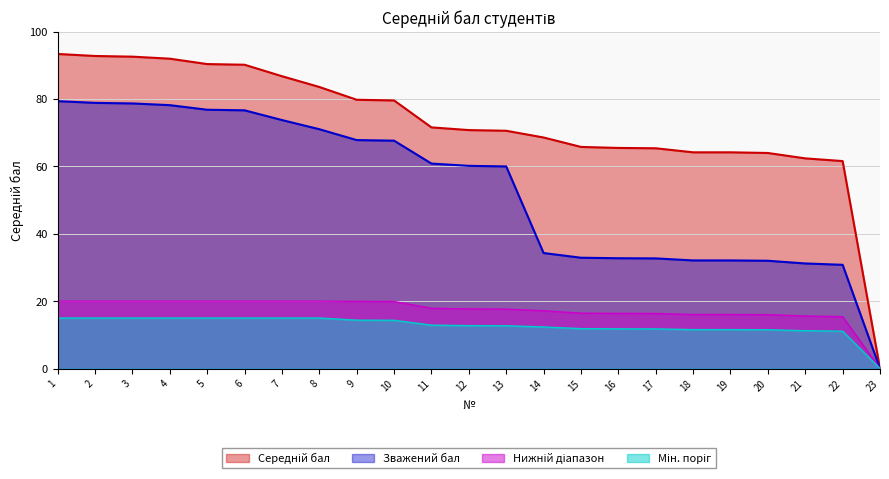

At which category does the chart reach its peak across all series?

1